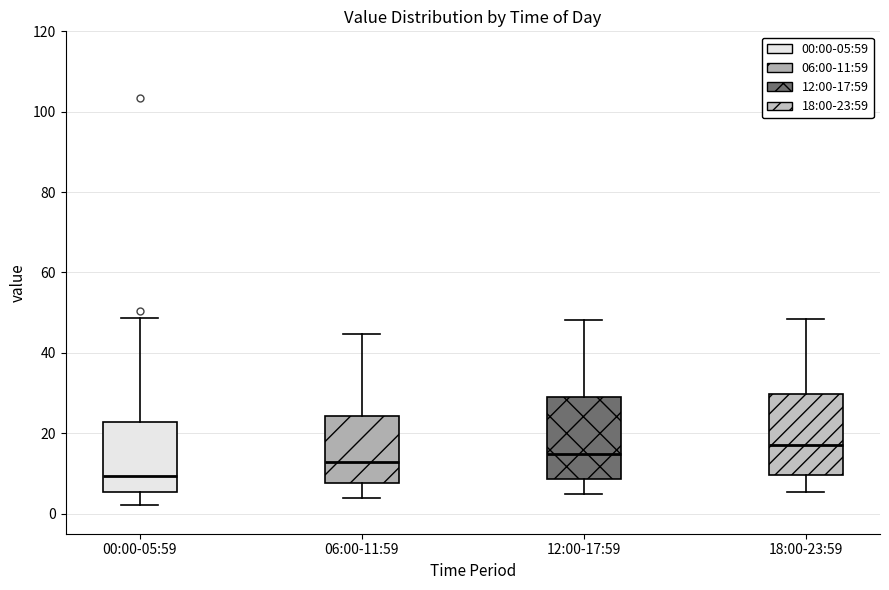

Where does the upper whisker of the box for 00:00-05:59 end on the y-axis? The values are not printed on the chart, so give them approximately, as read against the axis.

48